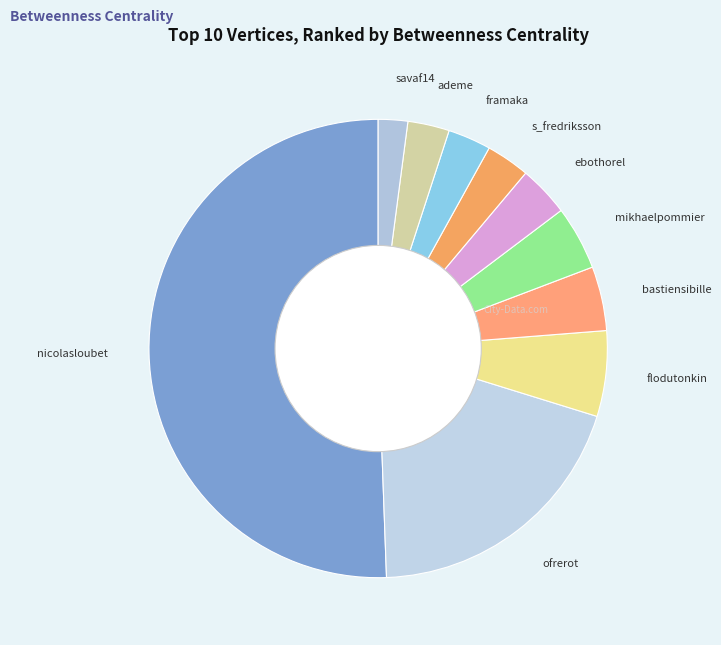

Does framaka account for over 50% of the chart?

No